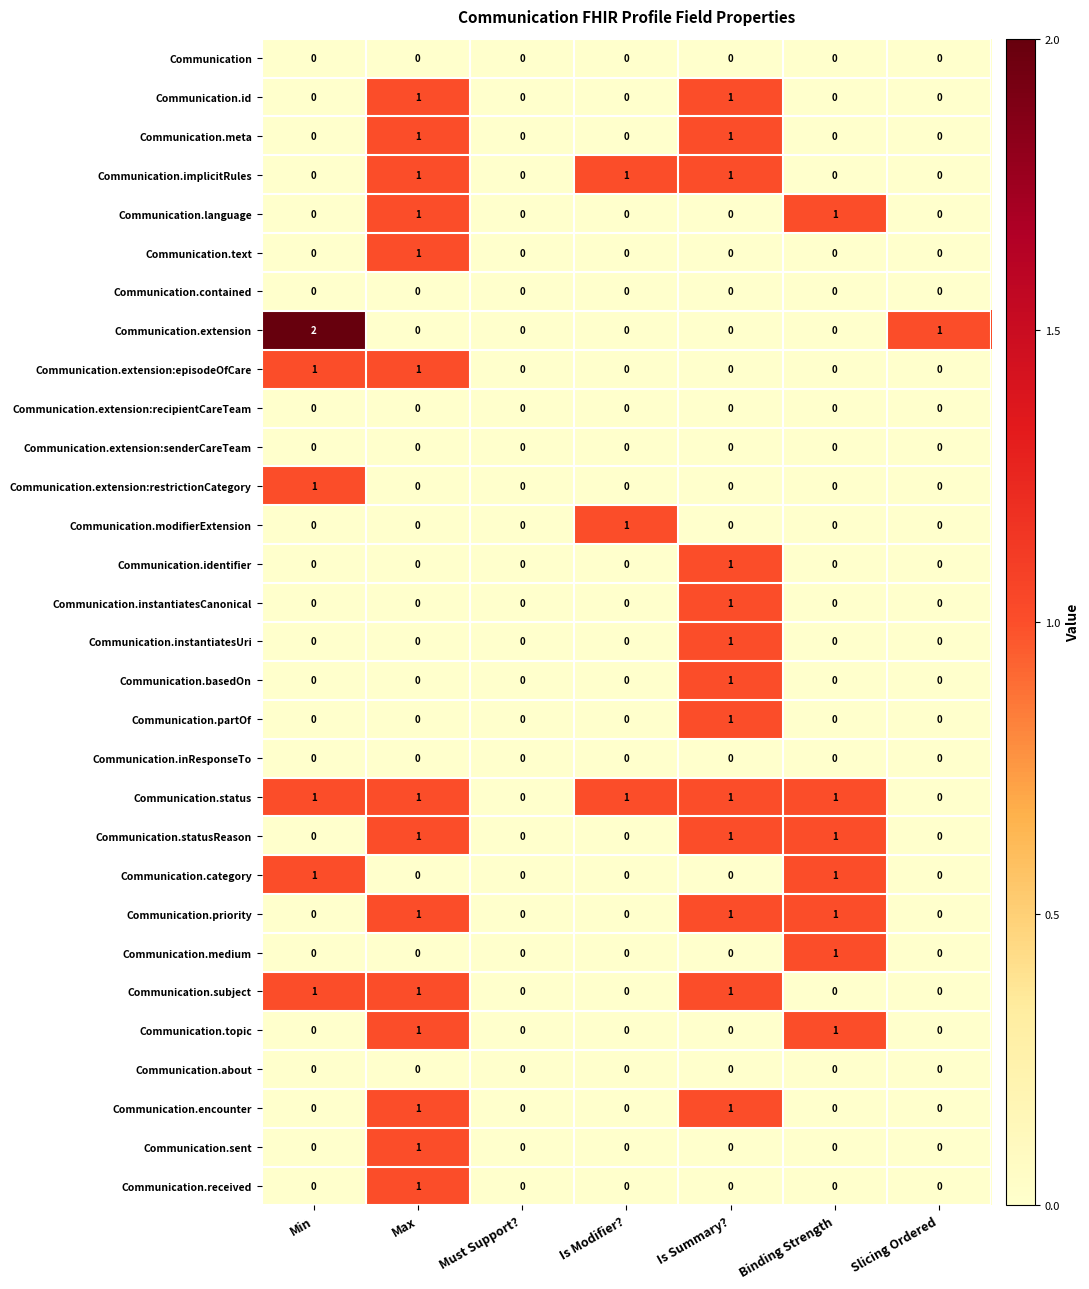

How many distinct data groups are displayed?

30